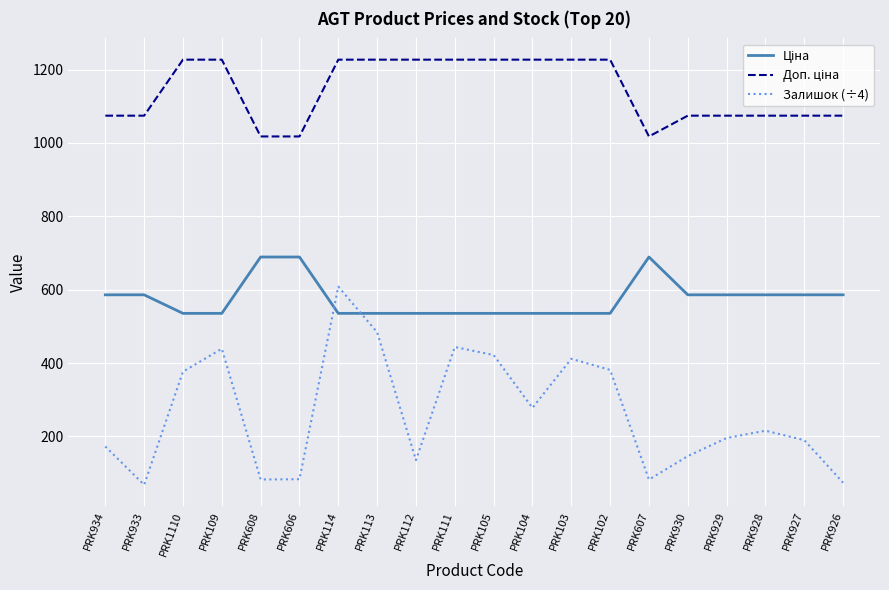

Which series has the widest spread of values?

Залишок (÷4)